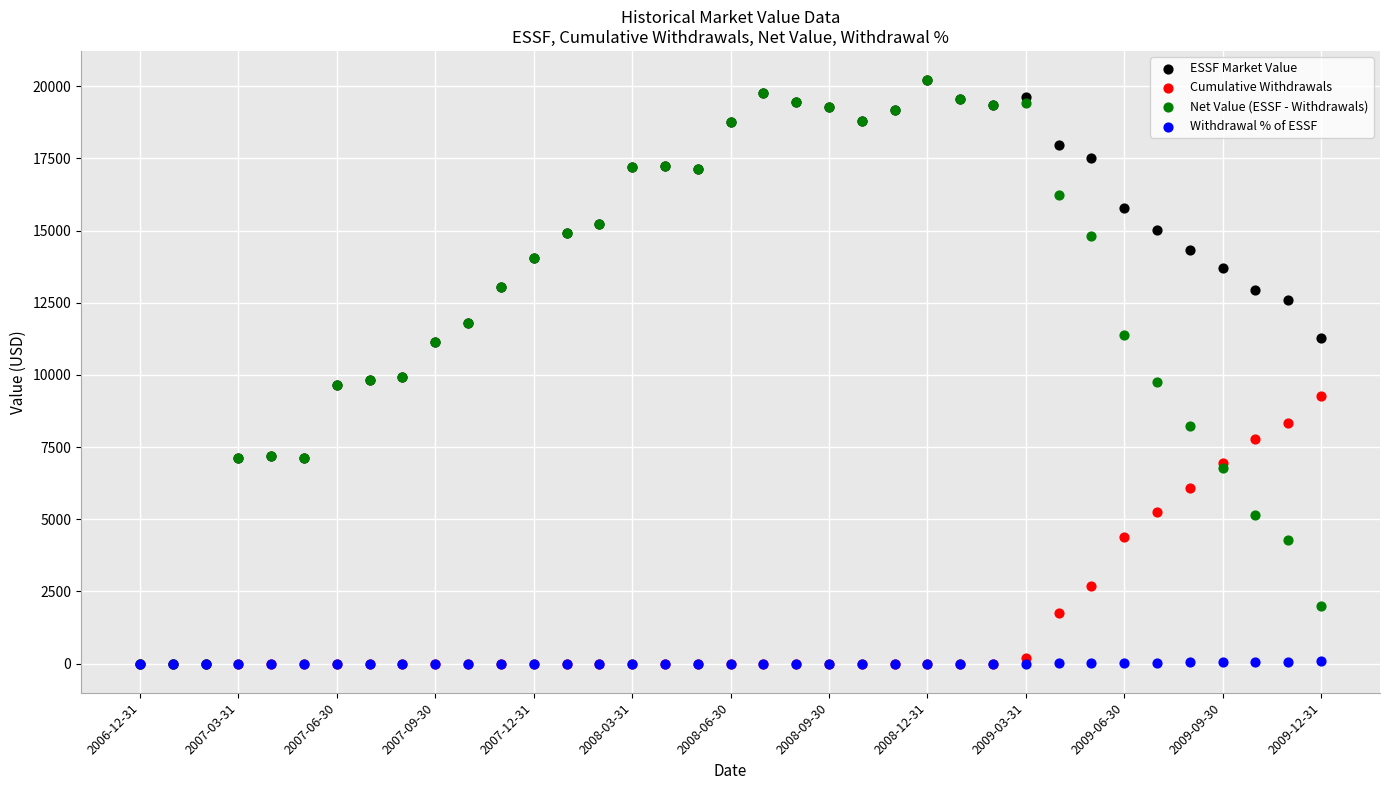

What are all the series names shown in the legend?

ESSF Market Value, Cumulative Withdrawals, Net Value (ESSF - Withdrawals), Withdrawal % of ESSF